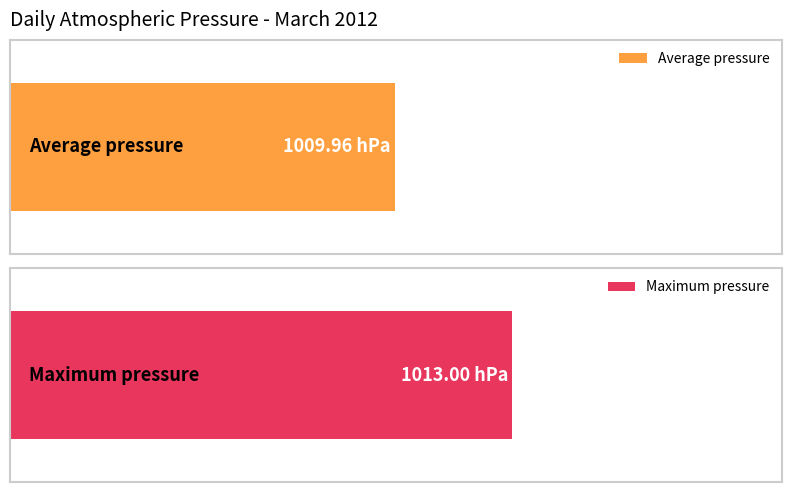

Between 2012-03-02 and 2012-03-03, which series saw the biggest shift?

Maximum pressure